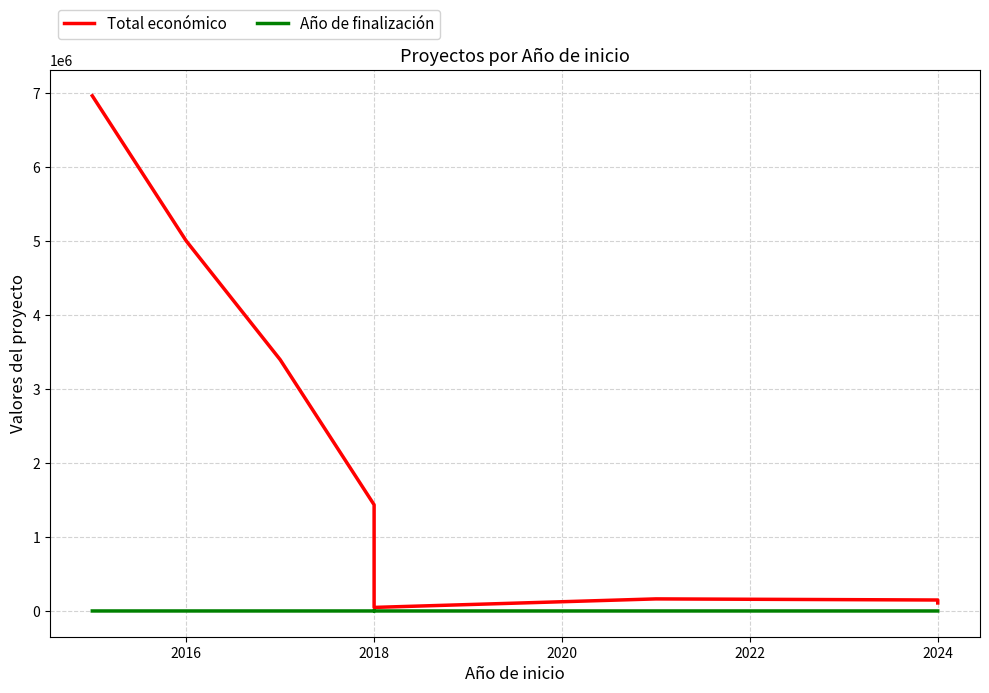

True or false: Total económico and Año de finalización intersect in this chart.

False